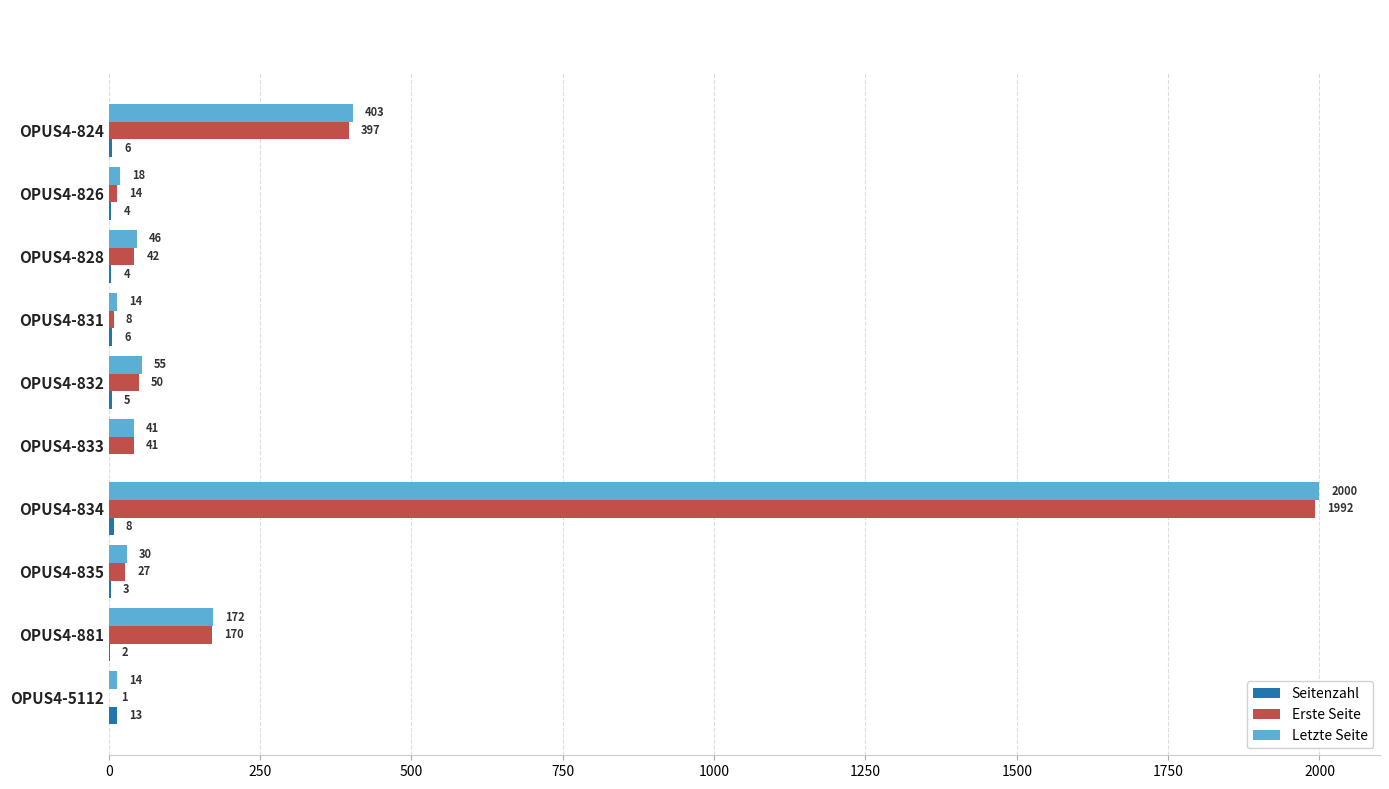

At which category is the sum across all series the highest?

OPUS4-834